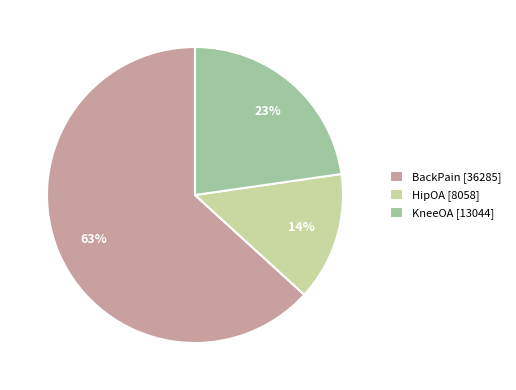

What percentage is the KneeOA slice, to the nearest percent?

23%